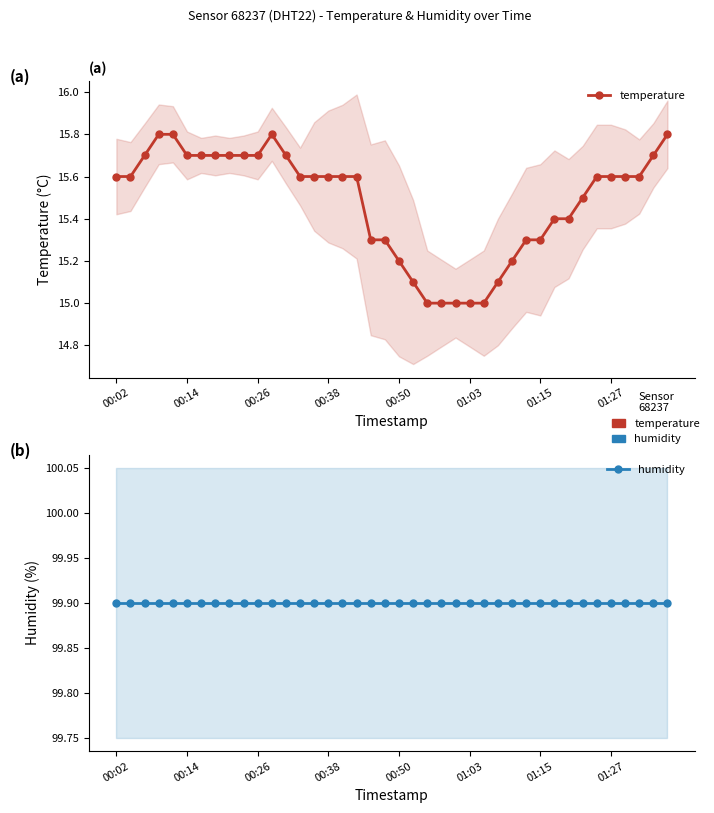

In temperature, how many points are higher than both neighbors (excluding endpoints)?

1